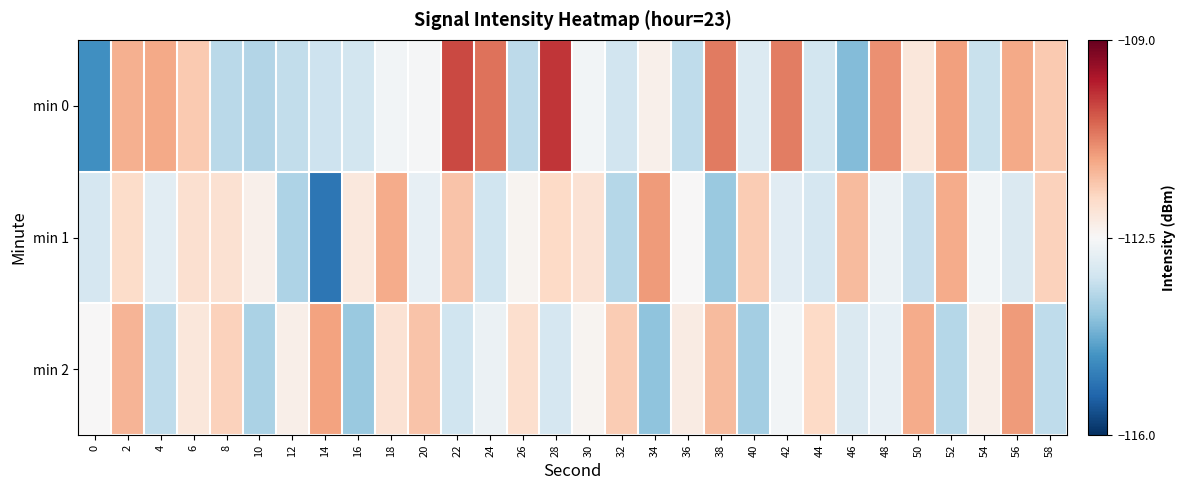

What is the total value across all series at 34?

-337.2